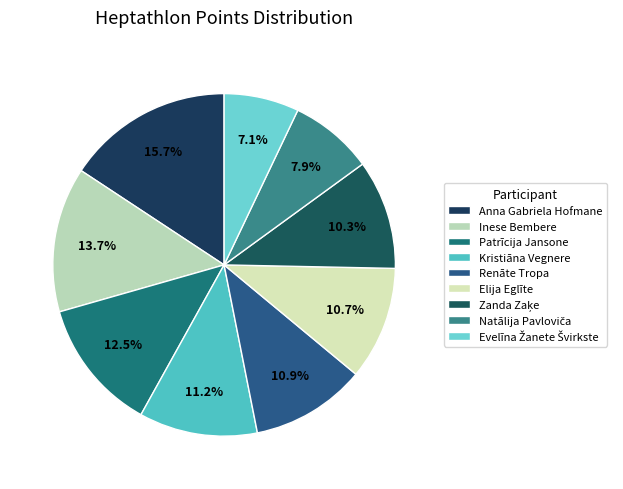

How many slices are in this pie chart?

9